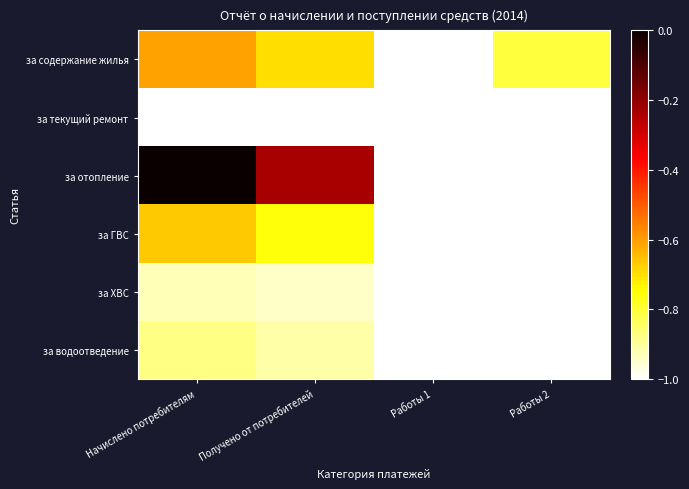

Reading right to left, extract all data points from this chart.

за содержание жилья: Работы 2=-0.8	Работы 1=-1.0	Получено от потребителей=-0.7	Начислено потребителям=-0.6
за текущий ремонт: Работы 2=-1.0	Работы 1=-1.0	Получено от потребителей=-1.0	Начислено потребителям=-1.0
за отопление: Работы 2=-1.0	Работы 1=-1.0	Получено от потребителей=-0.2	Начислено потребителям=0.0
за ГВС: Работы 2=-1.0	Работы 1=-1.0	Получено от потребителей=-0.8	Начислено потребителям=-0.7
за ХВС: Работы 2=-1.0	Работы 1=-1.0	Получено от потребителей=-0.9	Начислено потребителям=-0.9
за водоотведение: Работы 2=-1.0	Работы 1=-1.0	Получено от потребителей=-0.9	Начислено потребителям=-0.9